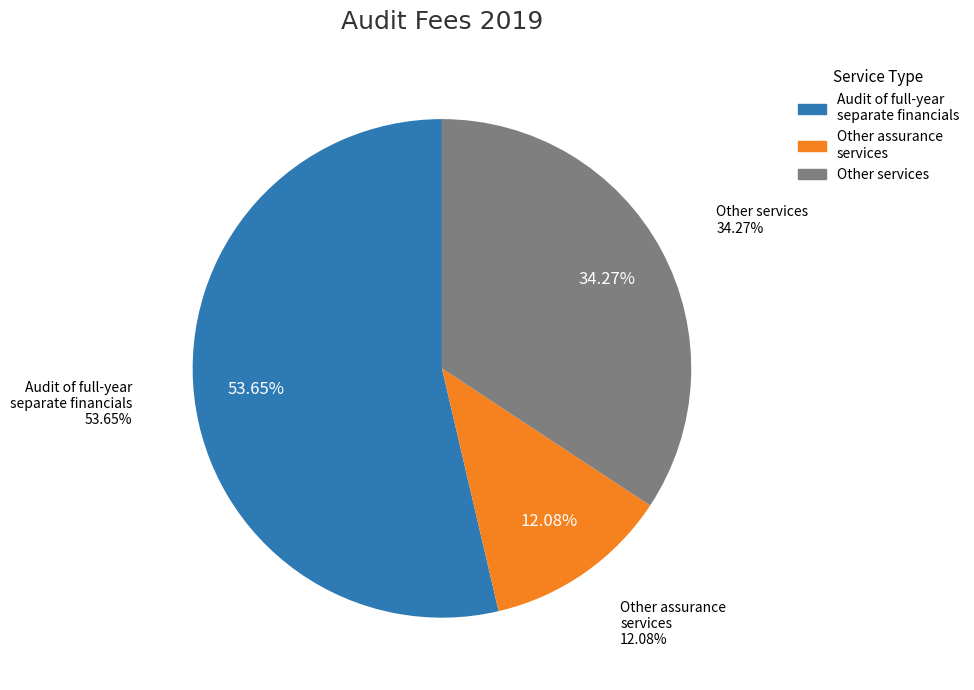

What percentage is the Audit of the full-year separate financial statements slice, to the nearest percent?

54%